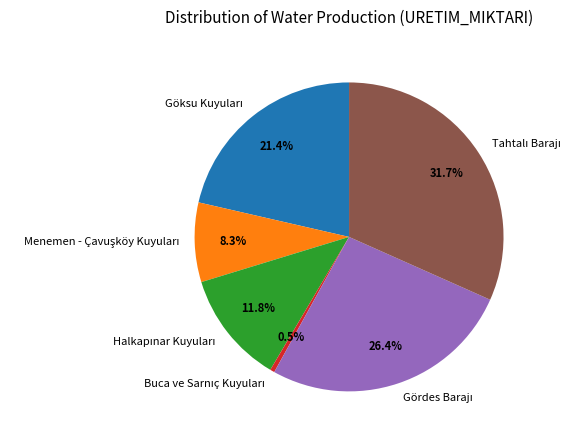

Is there a majority slice in this chart?

No